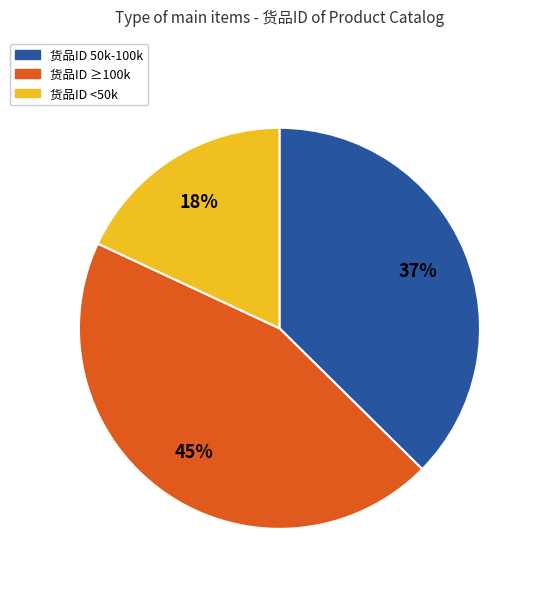

Is there any slice that represents more than half of the pie?

No